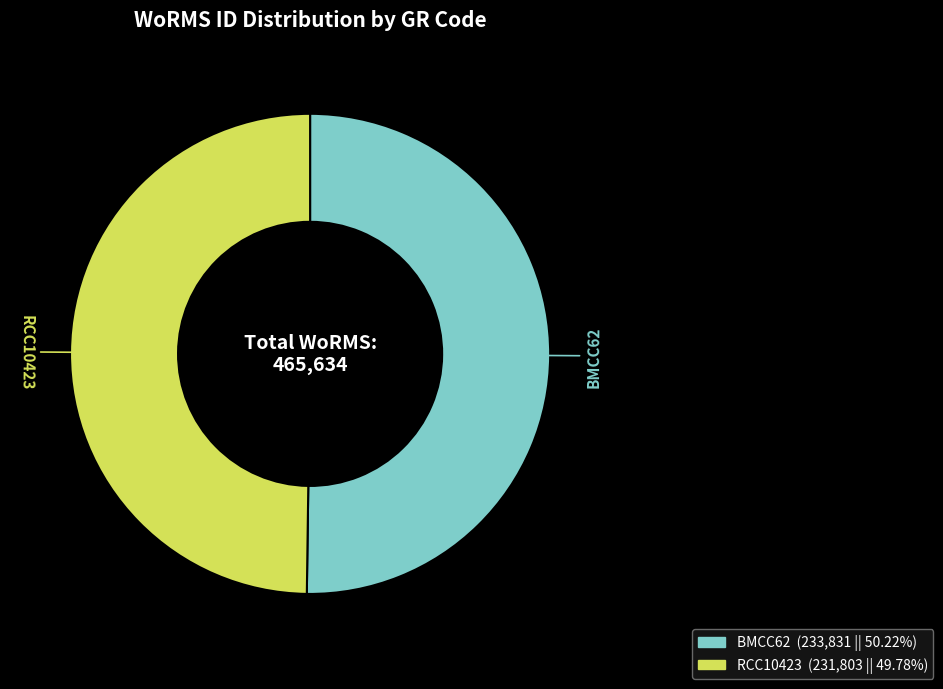

Is the sum of RCC10423 and BMCC62 greater than half?

Yes